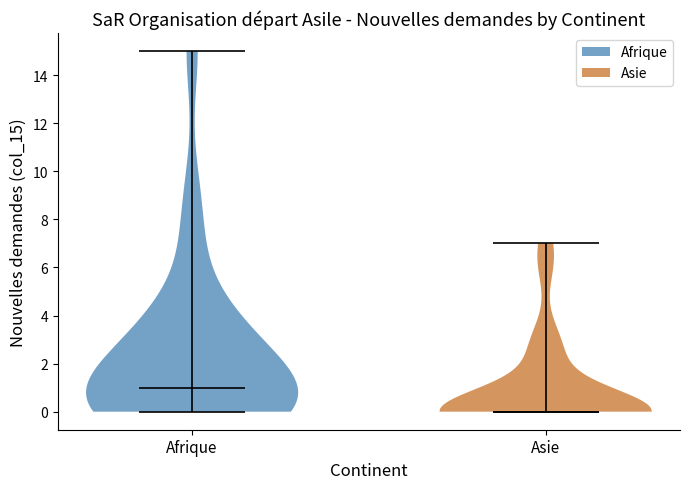

What is the lowest point the violin for Afrique reaches on the y-axis? The values are not printed on the chart, so give them approximately, as read against the axis.

0